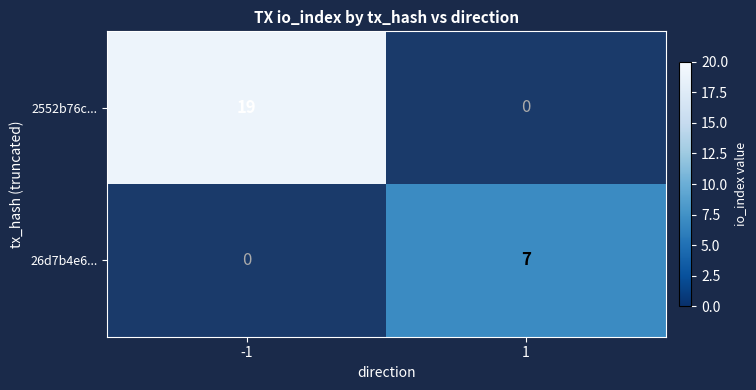

What is the maximum value shown in the chart?

19.0